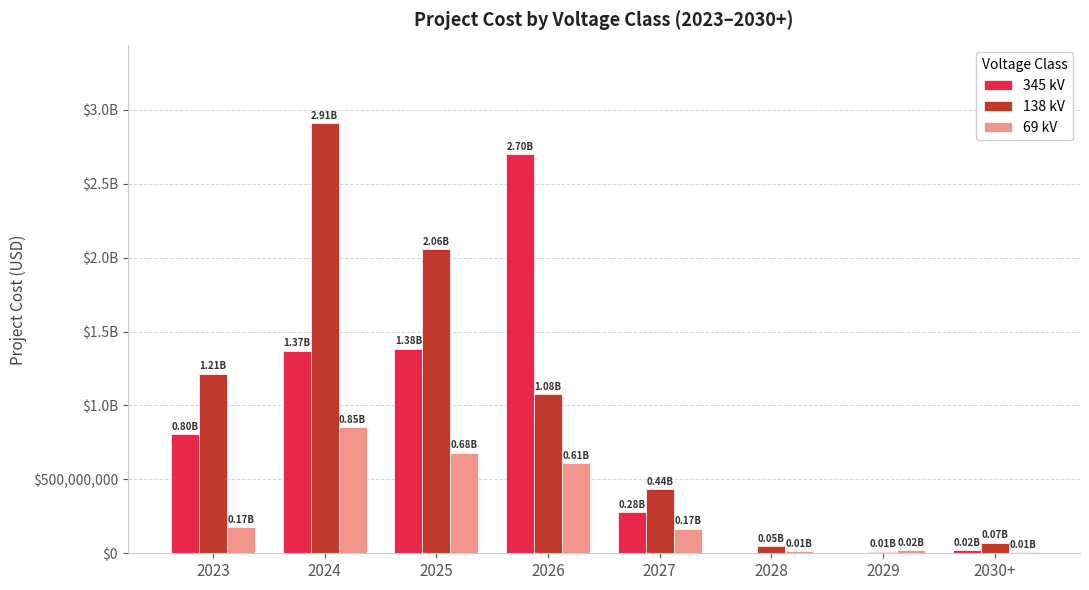

What is the spread (max minus min) of values at 2027?

269745000